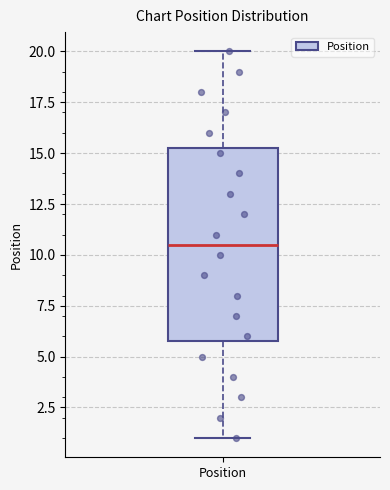

Where does the upper whisker of the box for Position end on the y-axis? The values are not printed on the chart, so give them approximately, as read against the axis.

20.0